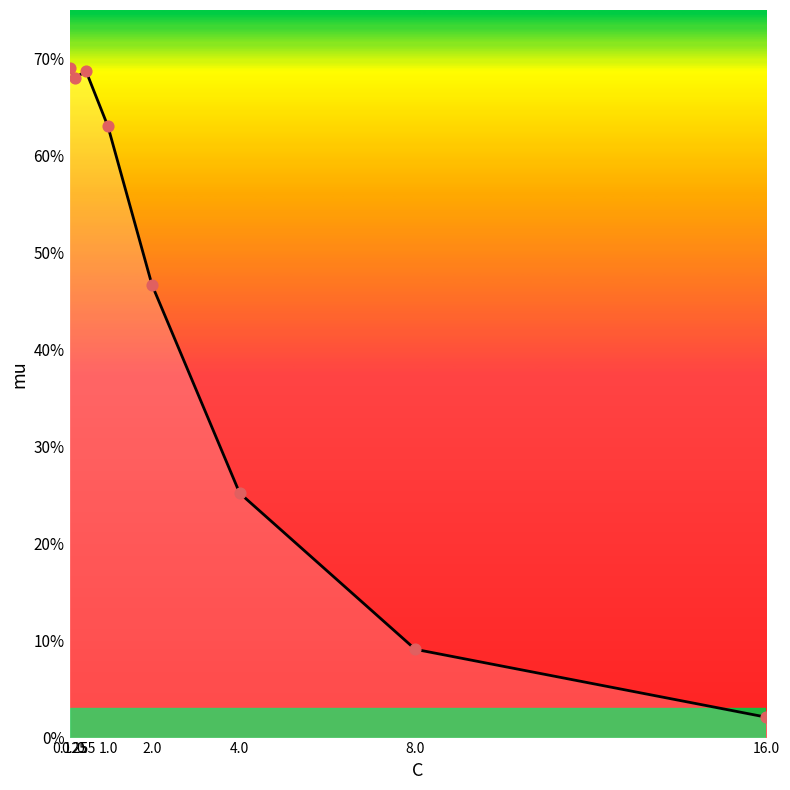

What is the change in value from 4.0 to 16.0?

-0.2